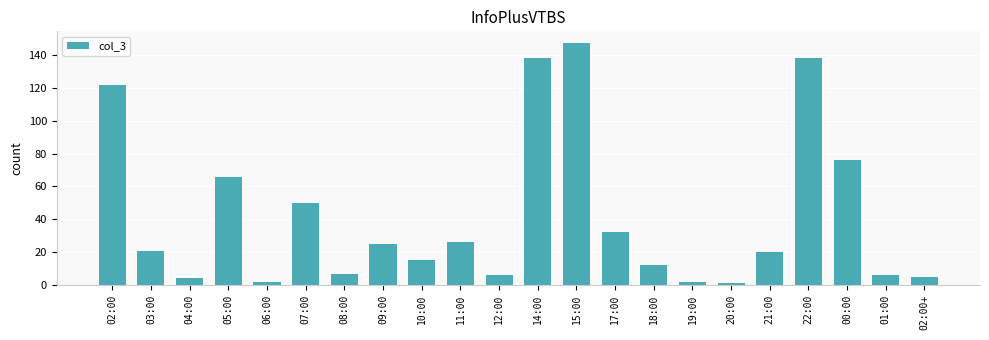

True or false: the data shows 2 at 06:00.

True